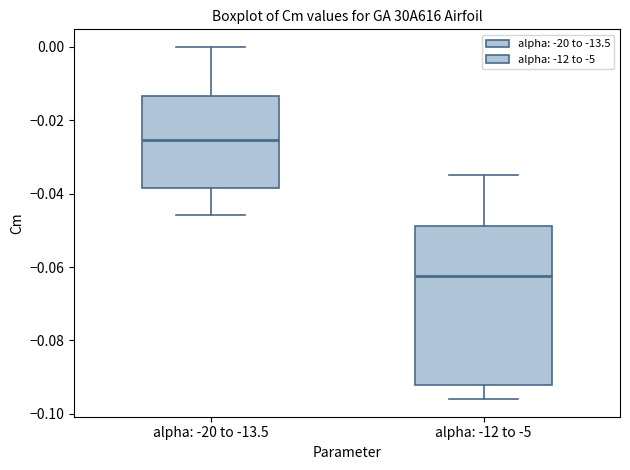

Reading left to right, read every box against the y-axis: the position of its median line, the range the box covers, and the ends of its whiskers. The values are not printed on the chart, so give them approximately, as read against the axis.

alpha: -20 to -13.5: median -0.026, box -0.038 to -0.014, whiskers -0.046 to 0.000
alpha: -12 to -5: median -0.062, box -0.092 to -0.048, whiskers -0.096 to -0.034